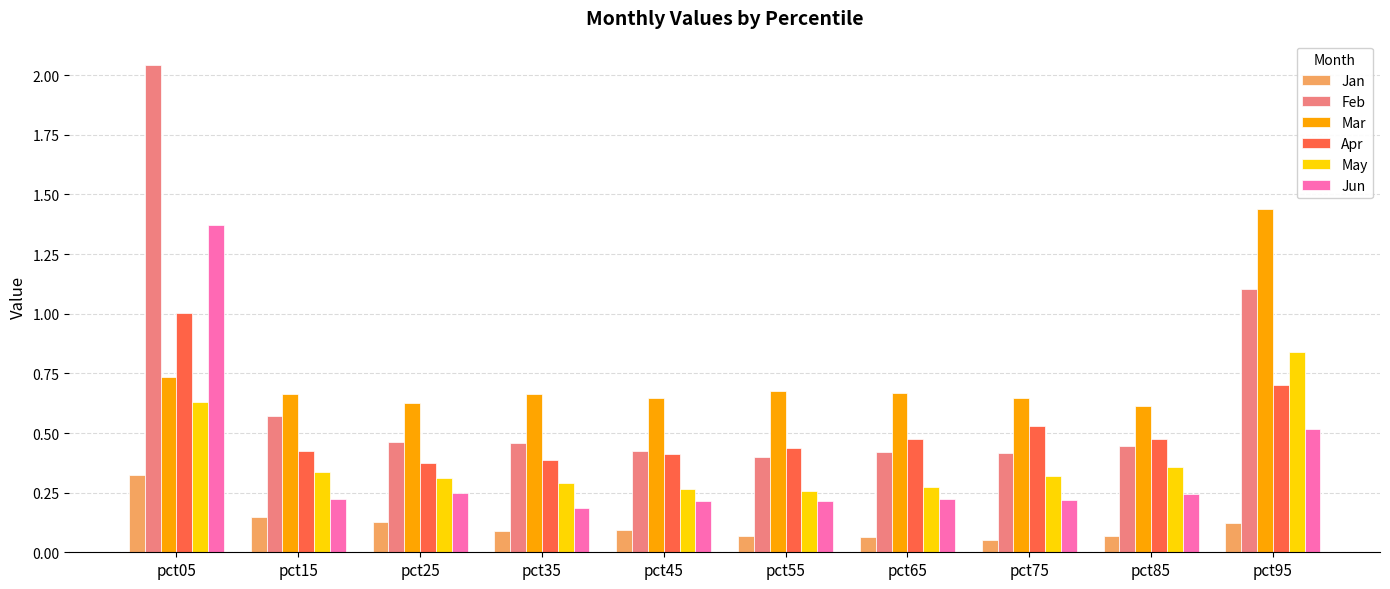

At which category is the sum across all series the highest?

pct05